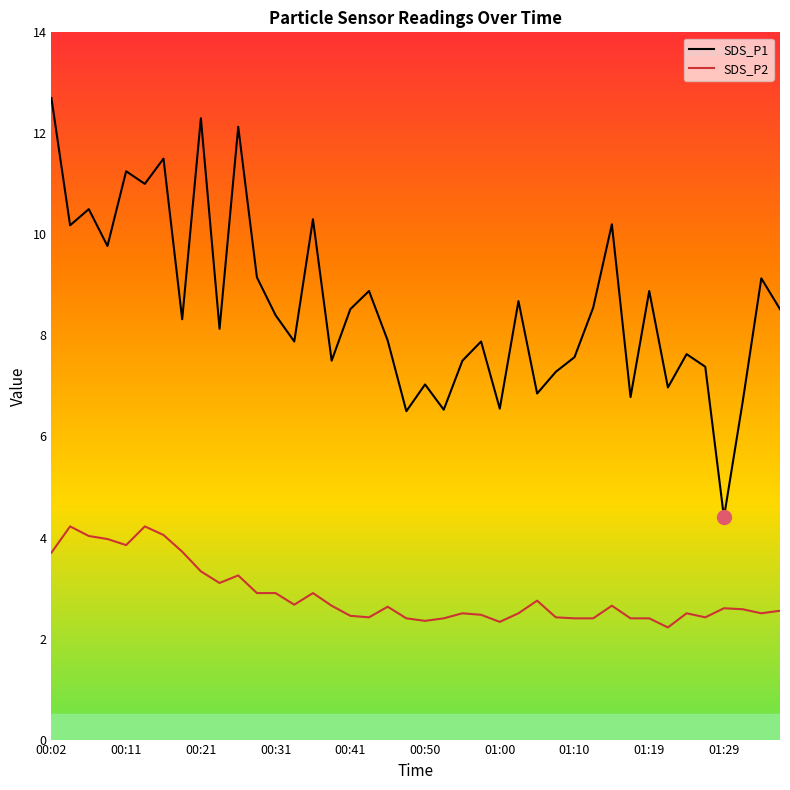

What is the minimum value shown in the chart?

2.2